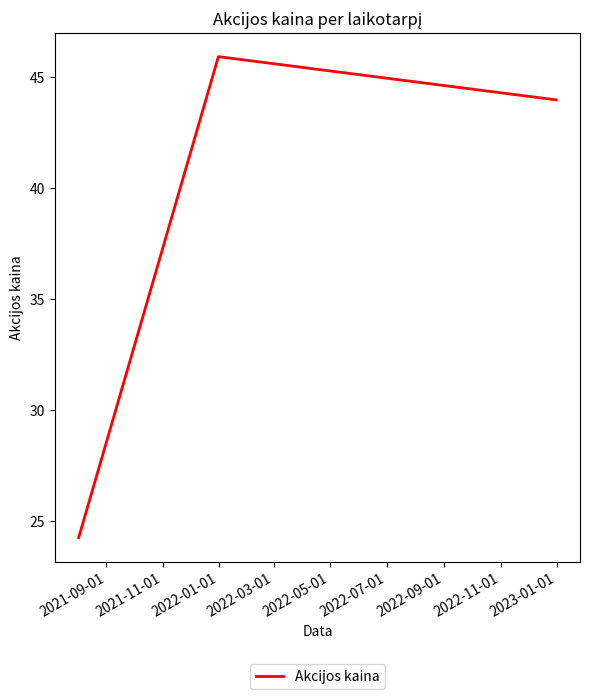

What is the greatest value displayed?

45.9